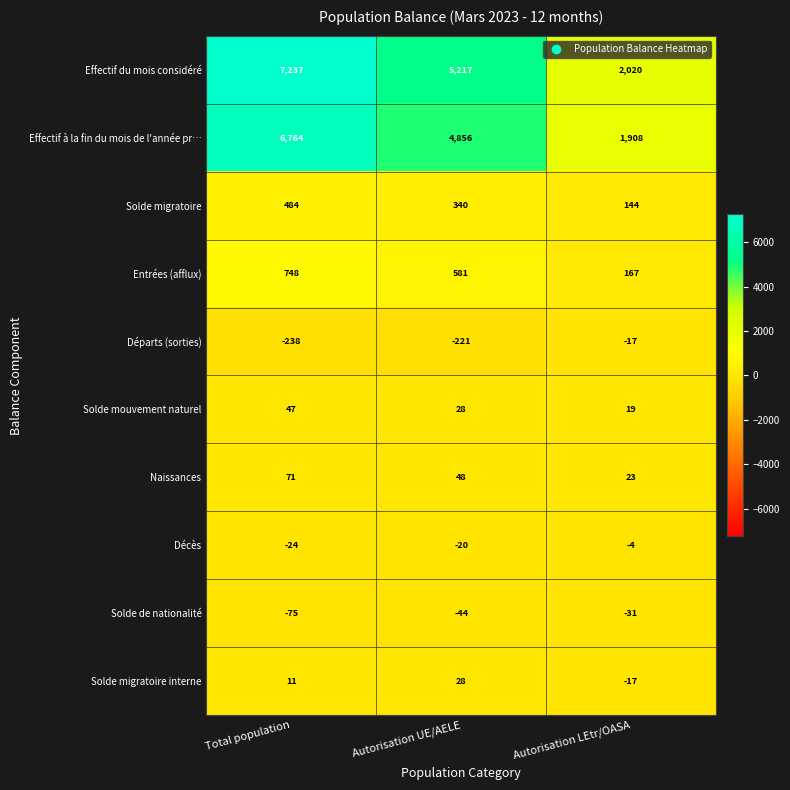

Rank the series by their maximum value, from lowest to highest.

Solde de nationalité, Départs (sorties), Décès, Solde migratoire interne, Solde mouvement naturel, Naissances, Solde migratoire, Entrées (afflux), Effectif à la fin du mois de l'année pr…, Effectif du mois considéré